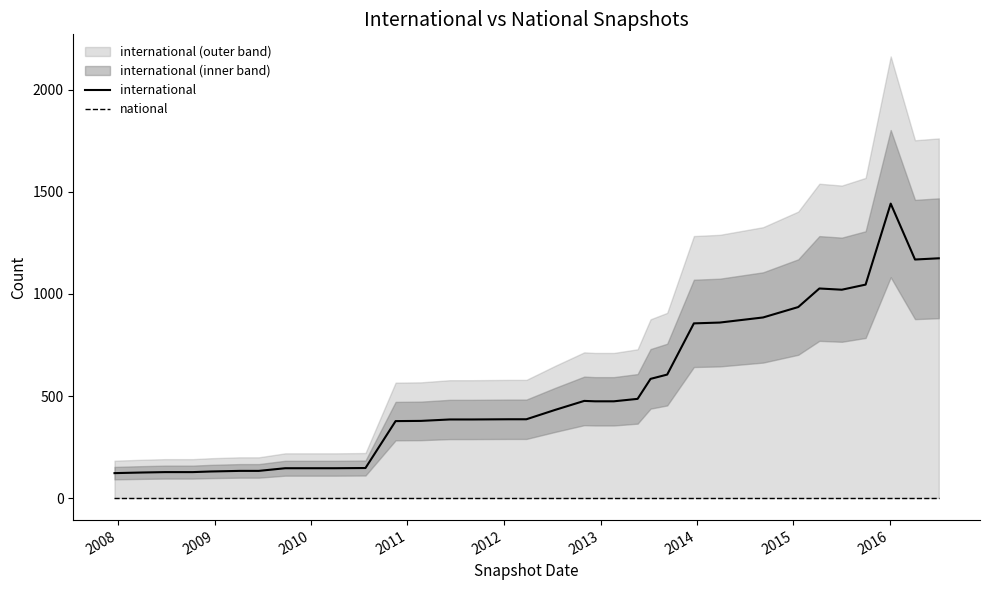

Count the number of categories in the chart.

34